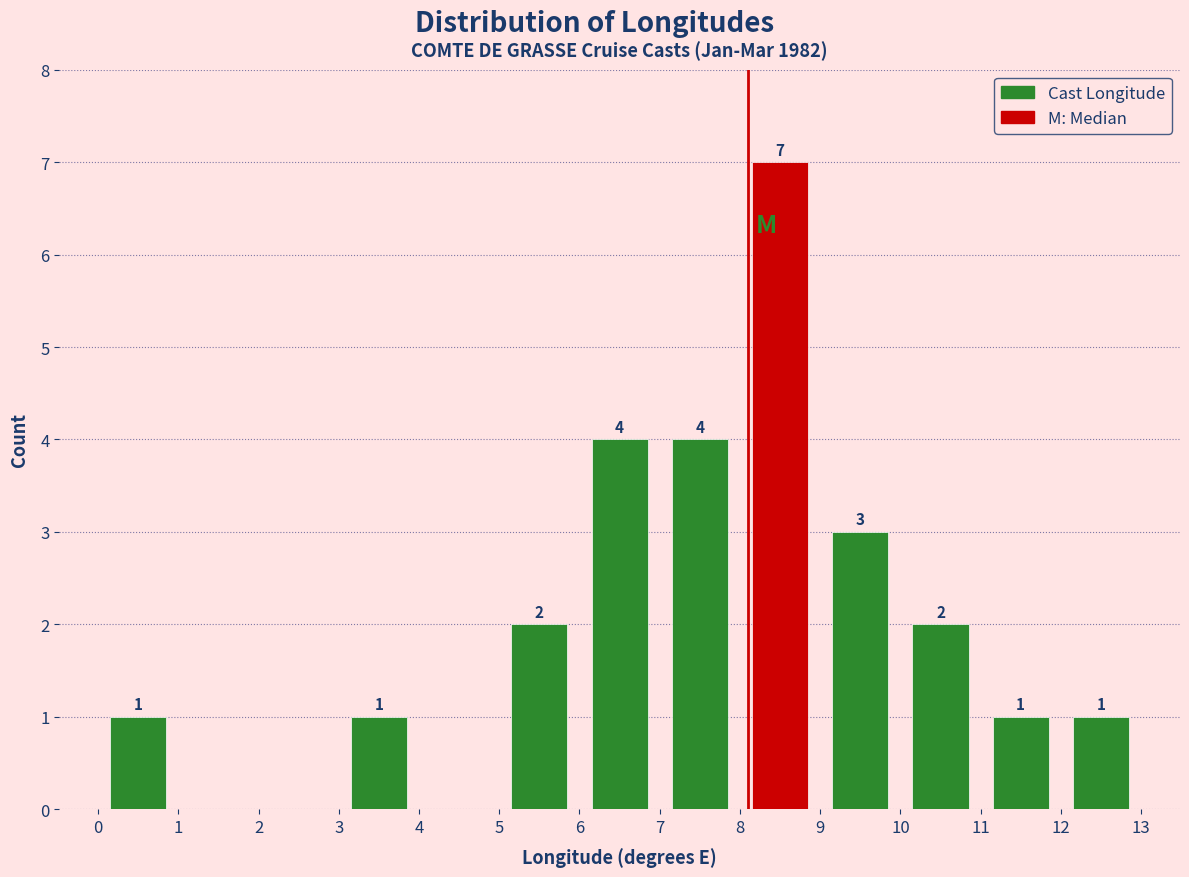

Over which range of the x-axis is the bar tallest?

8 to 9